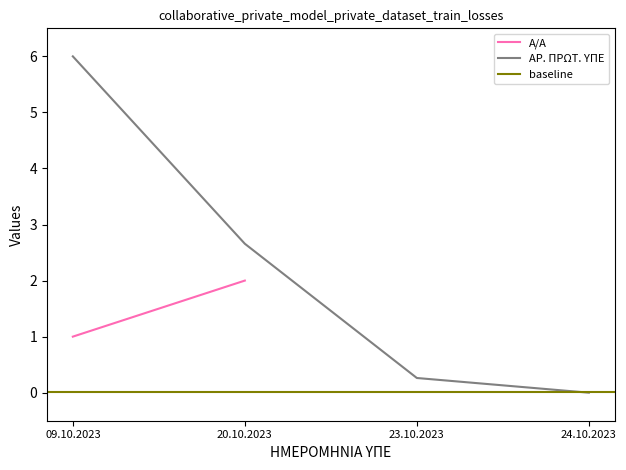

True or false: ΑΡ. ΠΡΩΤ. ΥΠΕ has a value of 2.7 at 20.10.2023.

True